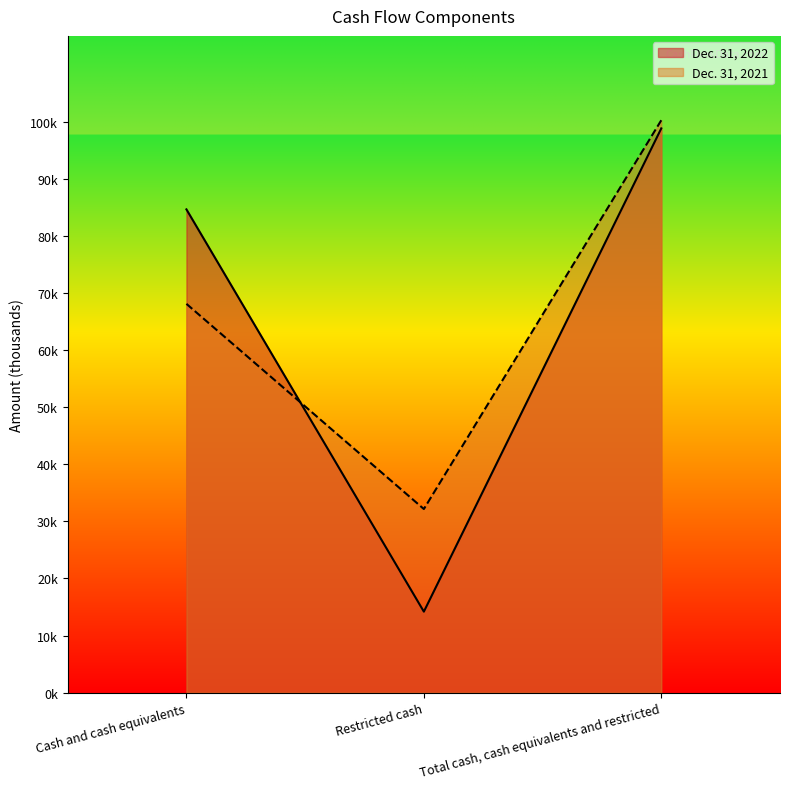

Reading left to right, what are all the values shown in this chart?

Dec. 31, 2022: 84621	14182	98803
Dec. 31, 2021: 68079	32150	100229